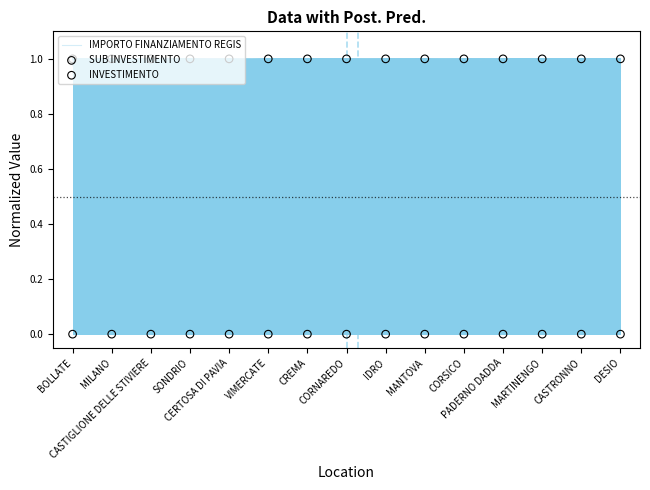

Which series reaches the maximum Y coordinate?

IMPORTO FINANZIAMENTO REGIS